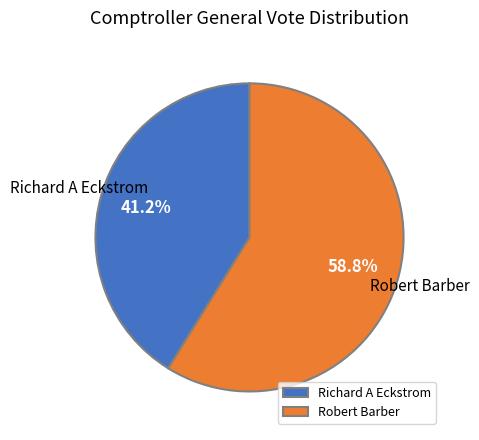

To the nearest percent, what is the combined percentage of Robert Barber and Richard A Eckstrom?

100%